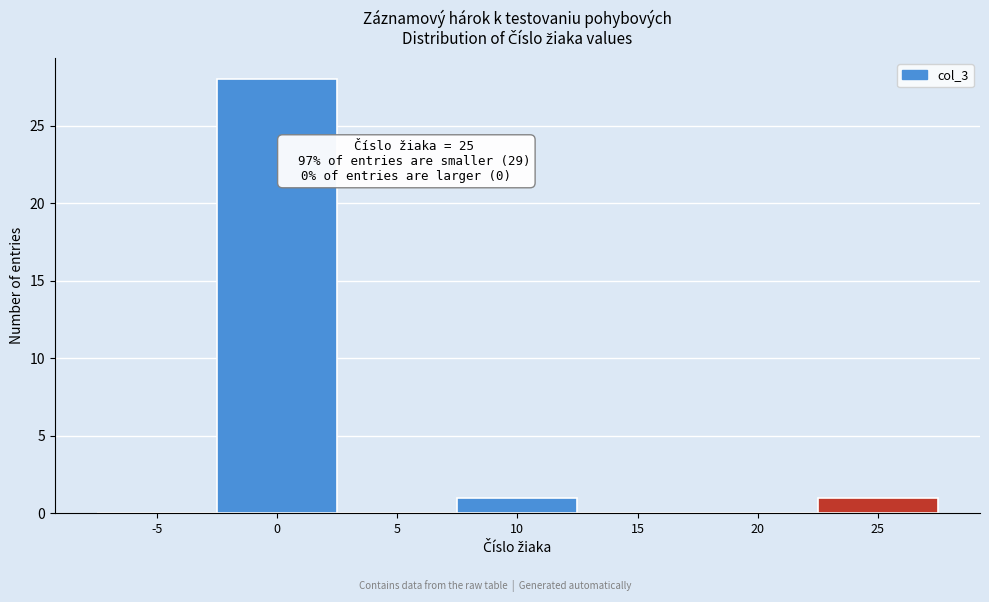

Reading right to left, transcribe all the data shown in this chart.

25=1	20=0	15=0	10=1	5=0	0=28	-5=0